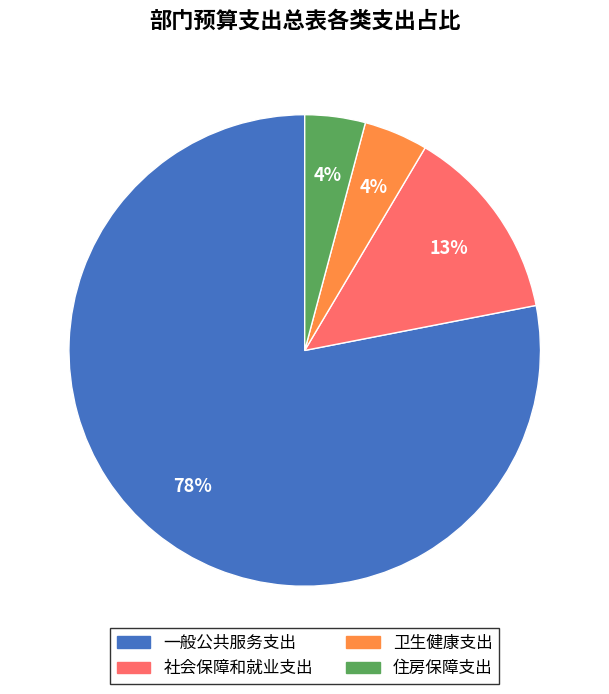

What is the largest slice in the pie chart?

一般公共服务支出